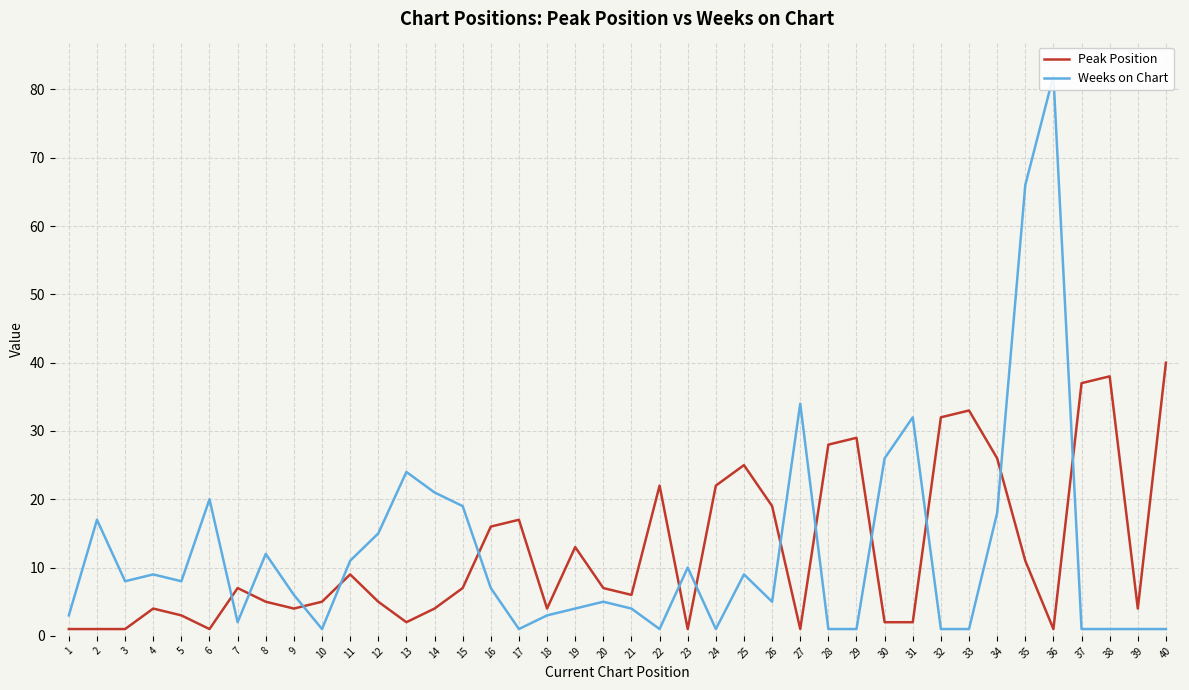

What is the value of the Peak Position point at the 1st from the left?

1